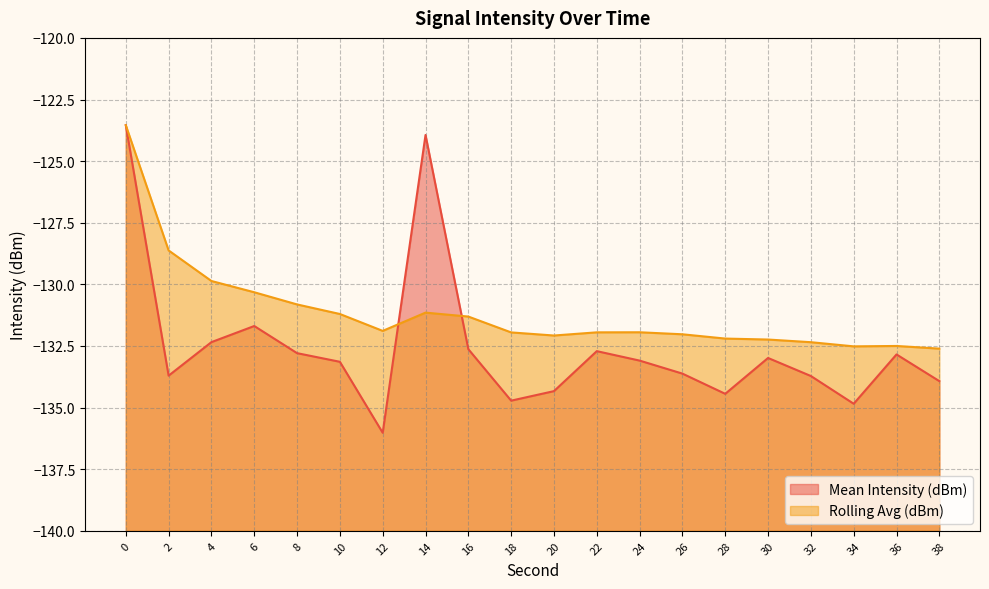

What is the sum of all Rolling Avg (dBm) values?

-2623.1